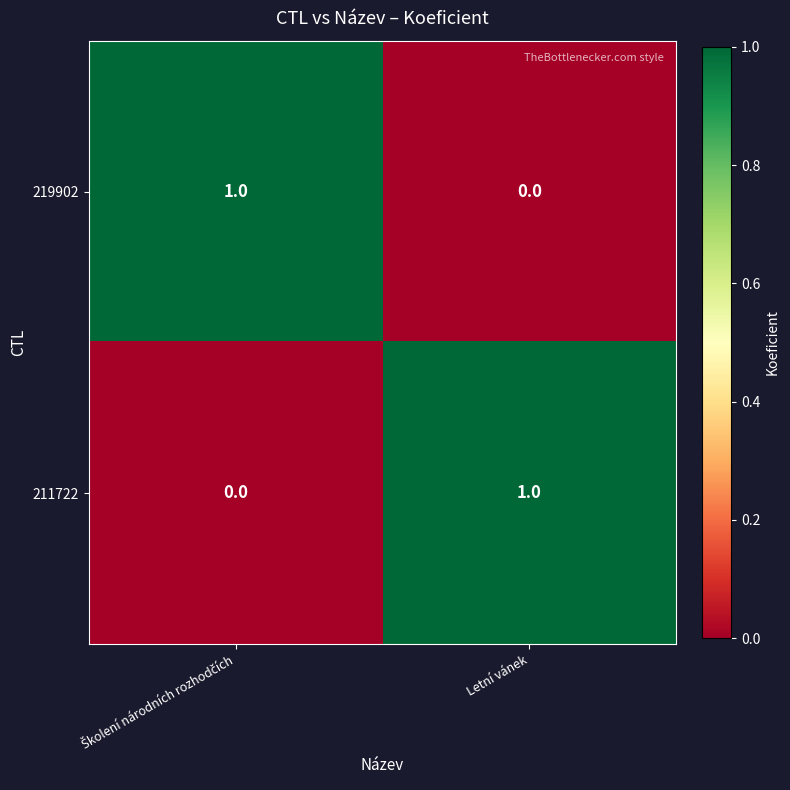

Is it true that 219902 equals 0 at Letní vánek?

True